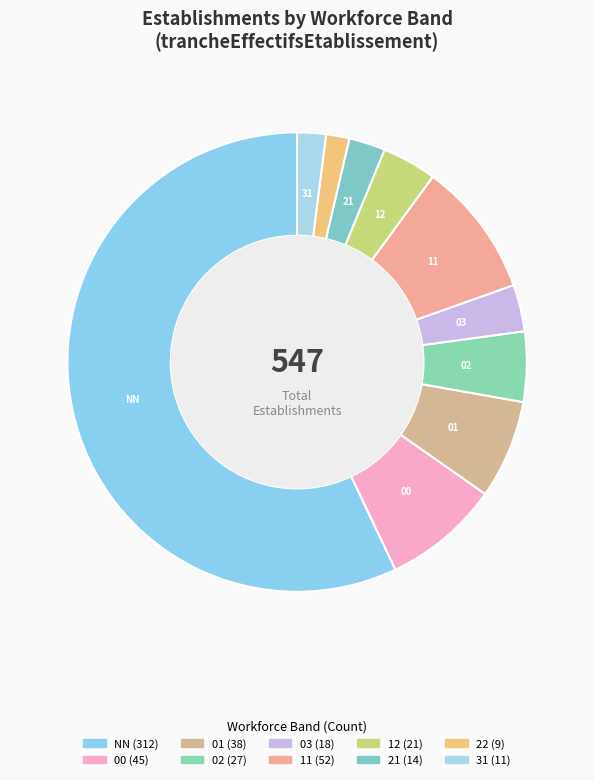

Count the number of slices in the pie.

10